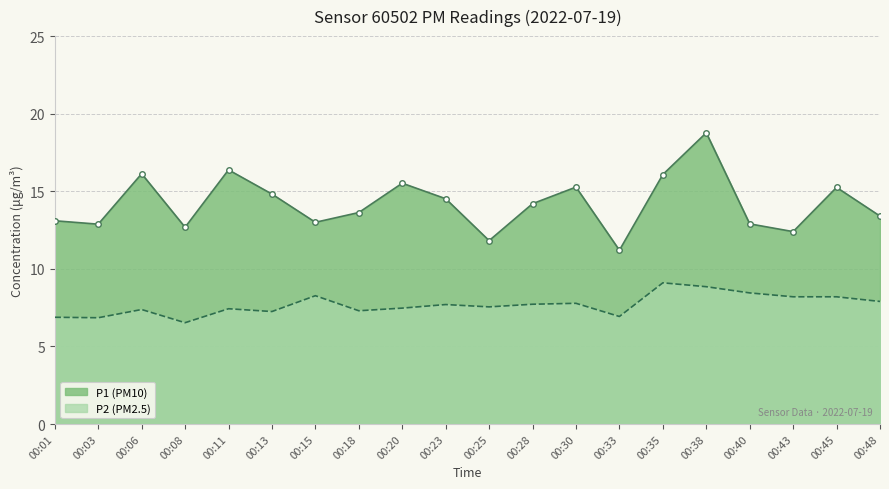

What is the sum of all P1 values?

283.9